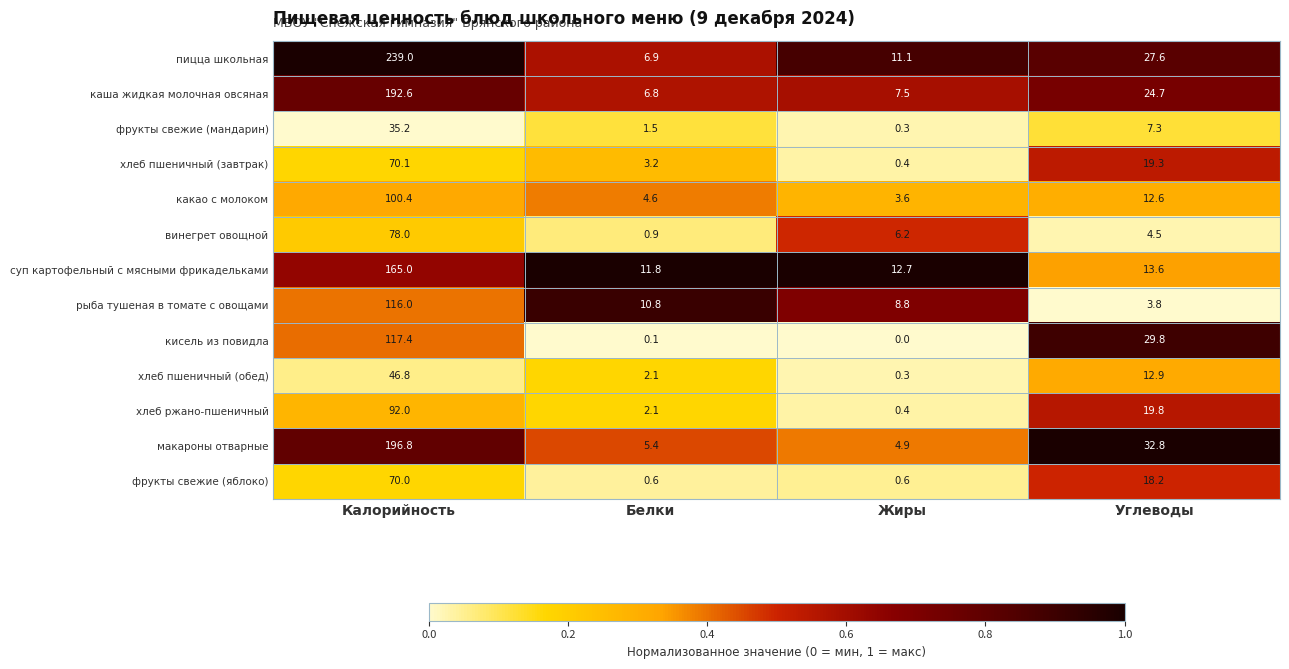

Rank the series at Калорийность from highest to lowest value.

пицца школьная, макароны отварные, каша жидкая молочная овсяная, суп картофельный с мясными фрикадельками, кисель из повидла, рыба тушеная в томате с овощами, какао с молоком, хлеб ржано-пшеничный, винегрет овощной, хлеб пшеничный (завтрак), фрукты свежие (яблоко), хлеб пшеничный (обед), фрукты свежие (мандарин)